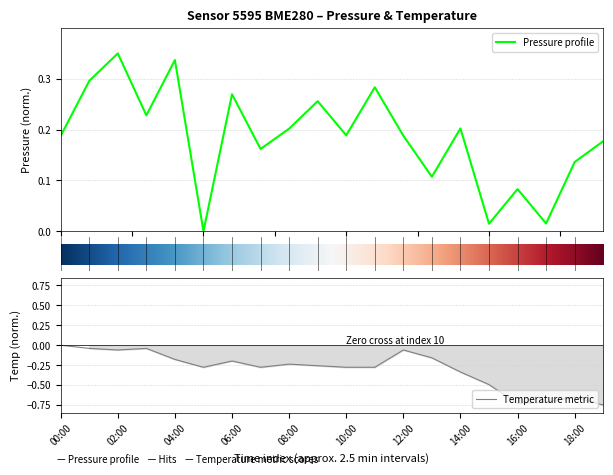

What are all the series names shown in the legend?

pressure, temperature